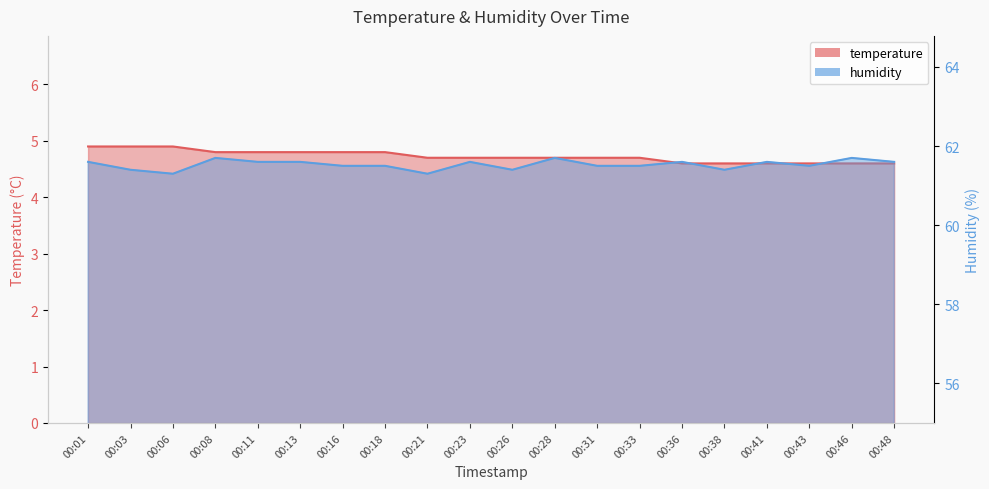

True or false: humidity and temperature cross at least once.

False